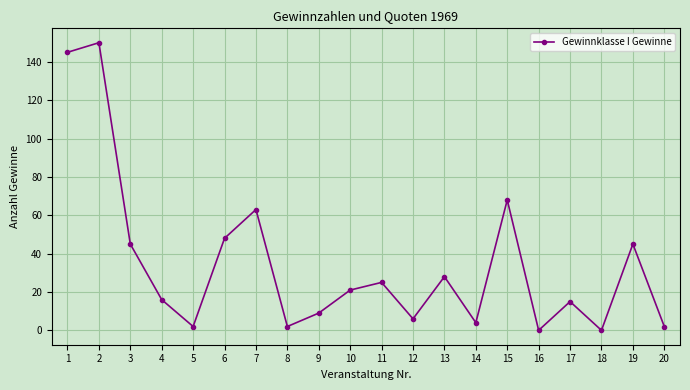

Count the number of data series in this chart.

1